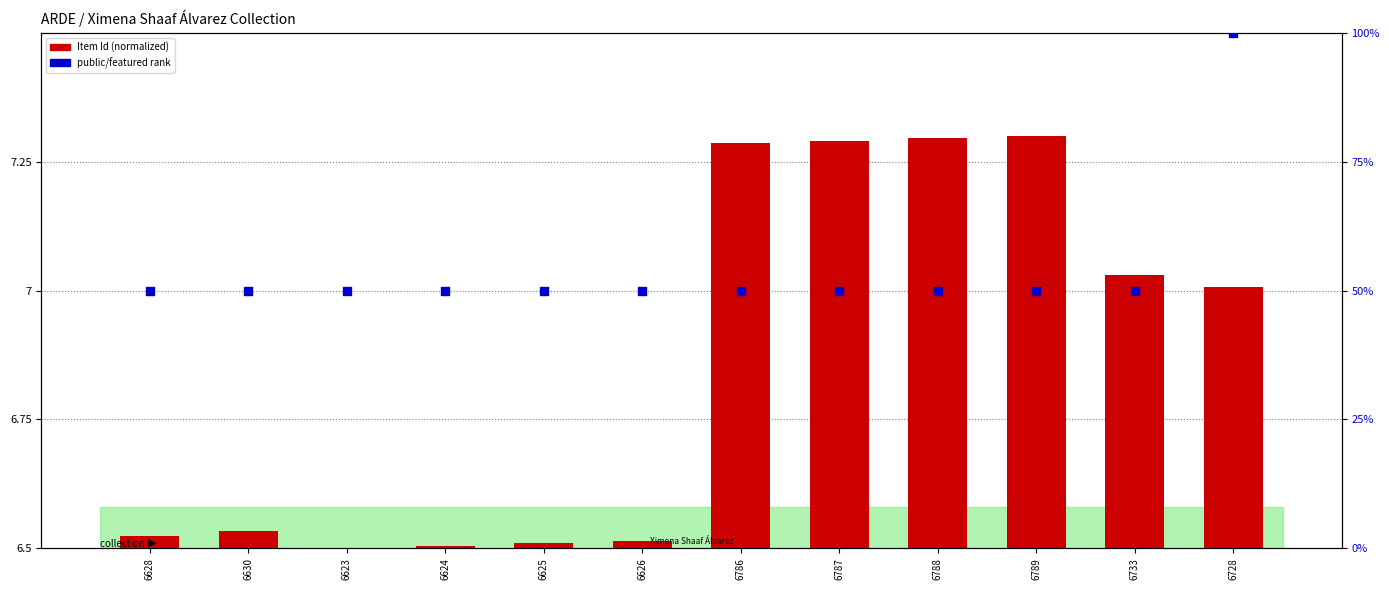

Which series has the largest total across all categories?

public/featured rank